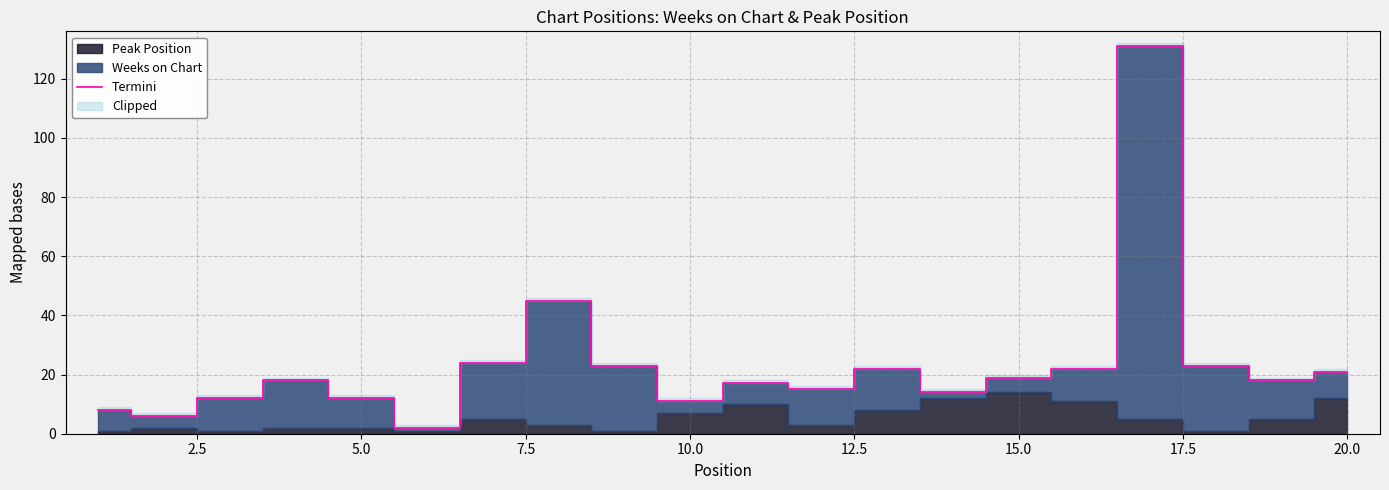

What is the maximum value for Termini?

131